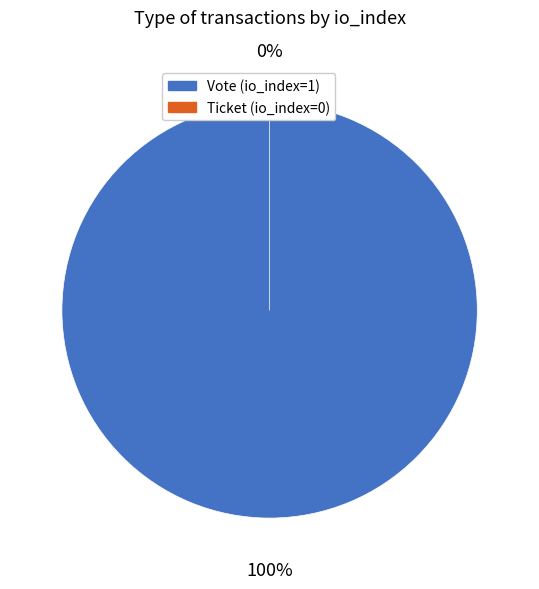

How many slices are in this pie chart?

2